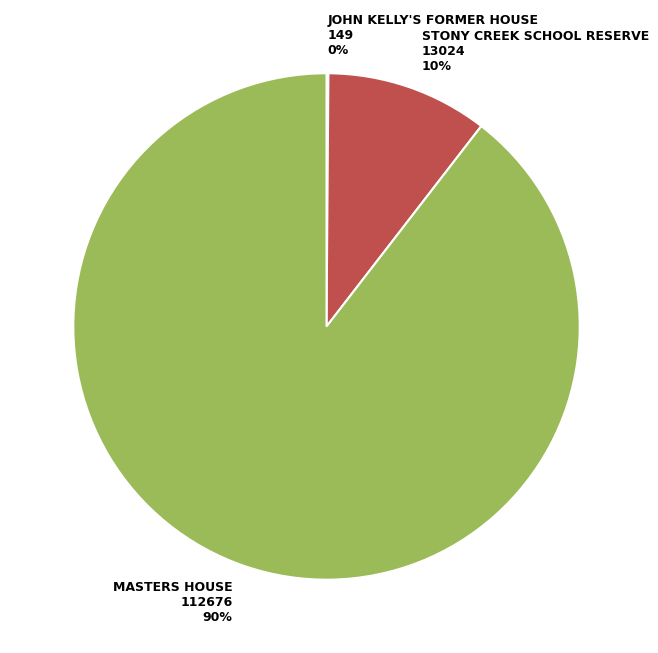

Is it true that MASTERS HOUSE 112676 90% is 96% of the pie?

False